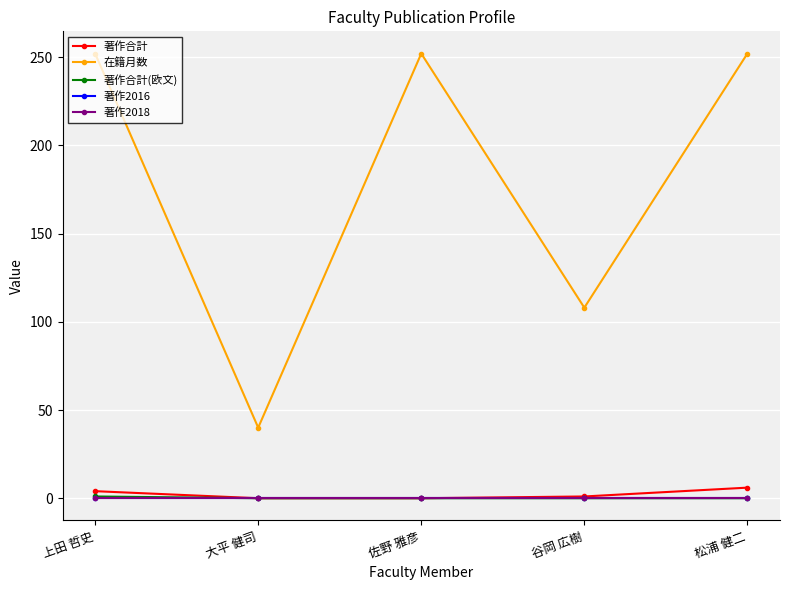

What value does the 著作合計 series have at 谷岡 広樹?

1